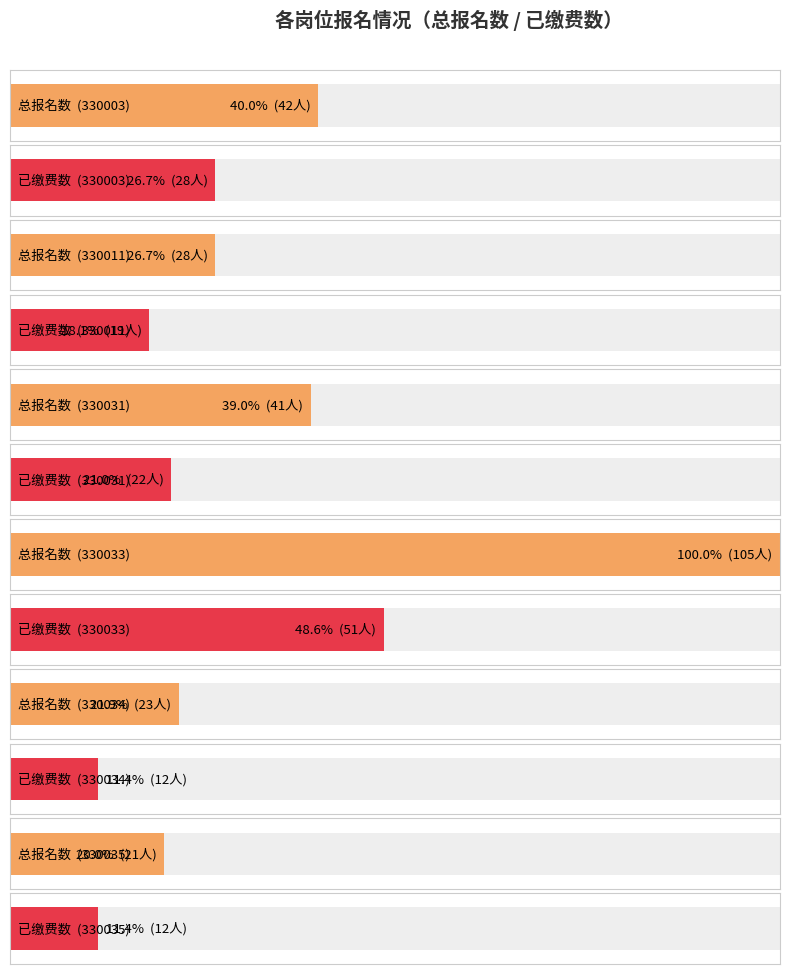

How many data points in 总报名数 are above 9?

6